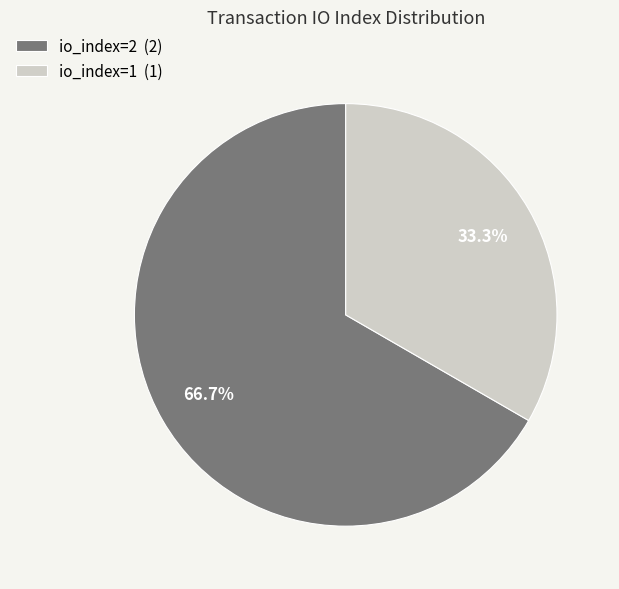

Approximately how many times larger is the value at io_index=2 compared to io_index=1?

2.0